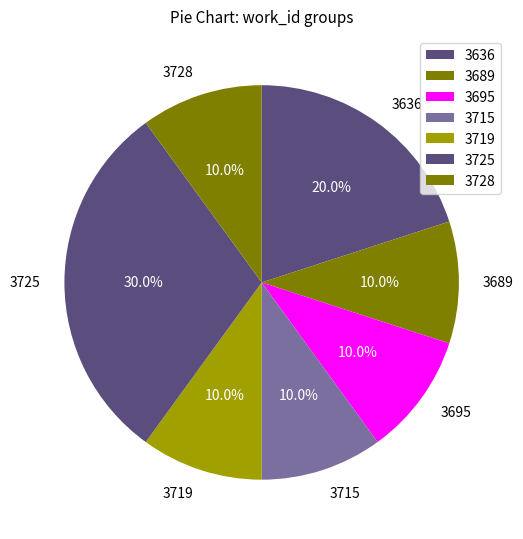

Is the sum of 3728 and 3695 greater than half?

No